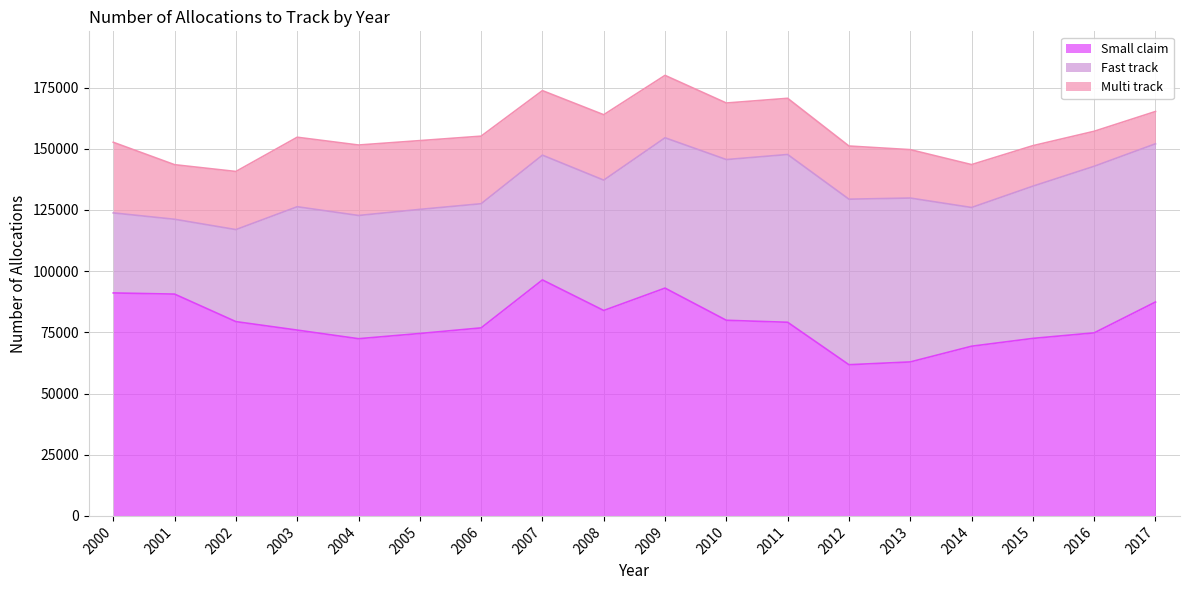

Between 2000 and 2002, which is larger?

2000